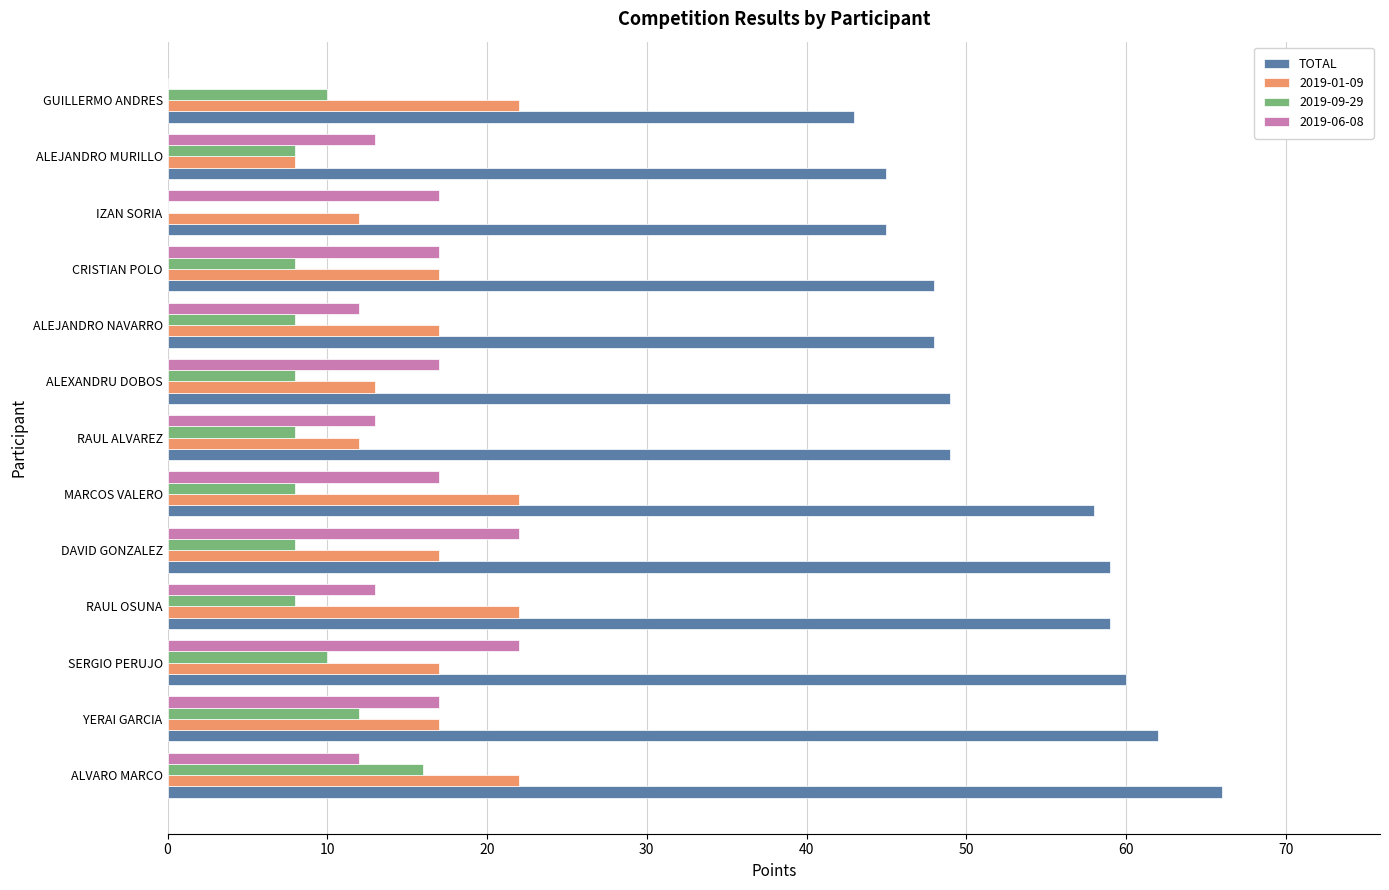

Between DAVID GONZALEZ and RAUL ALVAREZ, which series saw the biggest shift?

TOTAL